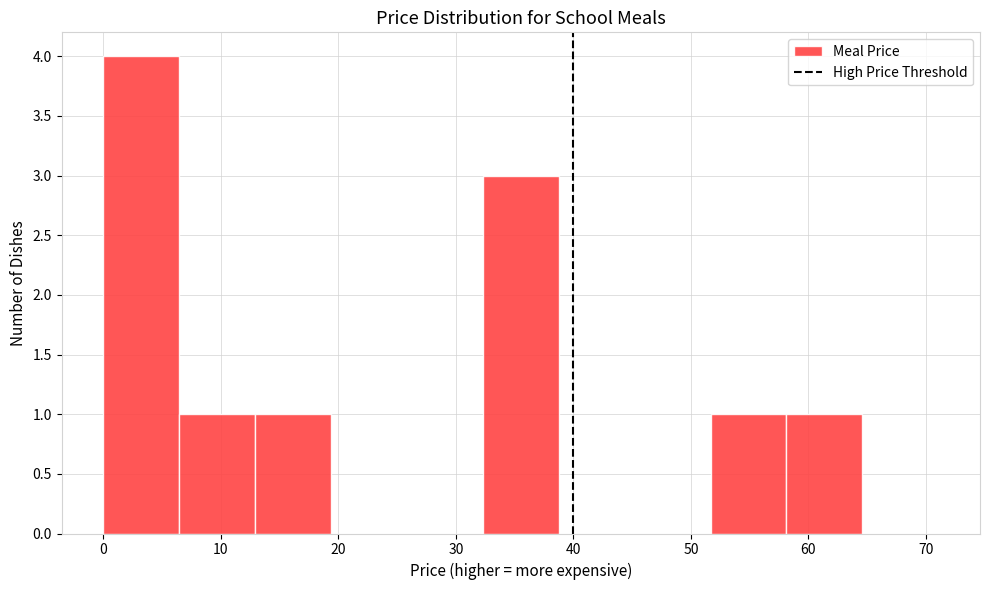

Which range on the x-axis has the tallest bar?

0 to 6